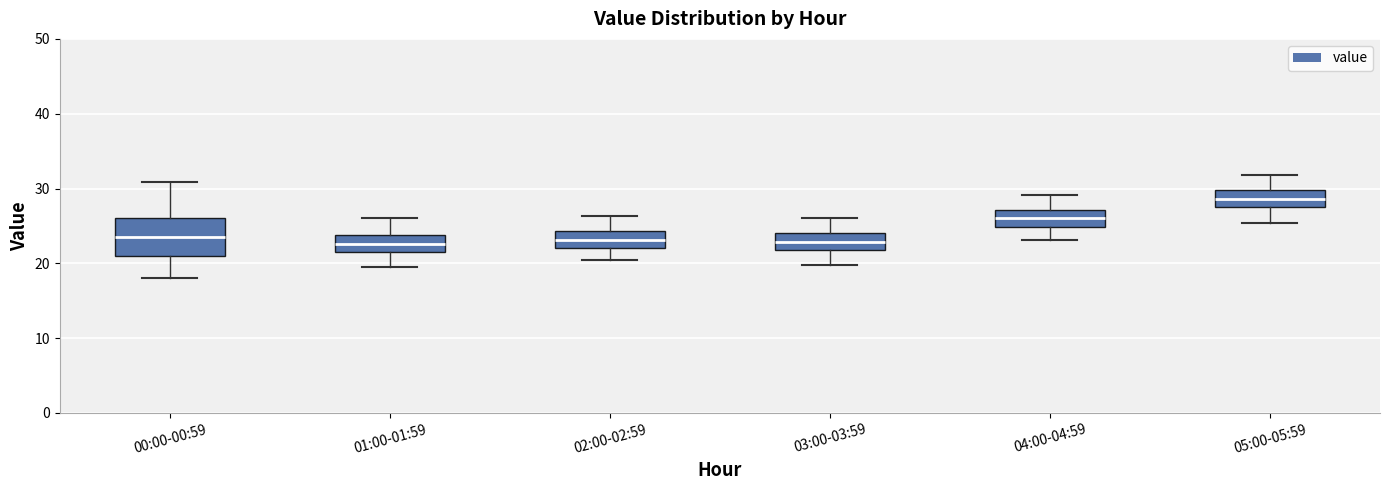

Which box's median line is the highest?

05:00-05:59